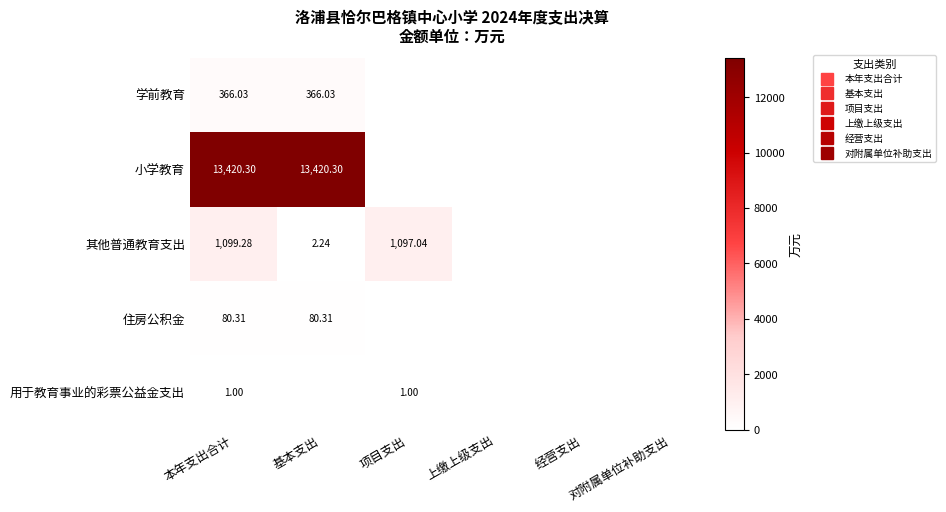

Rank the series at 对附属单位补助支出 from highest to lowest value.

学前教育, 小学教育, 其他普通教育支出, 住房公积金, 用于教育事业的彩票公益金支出